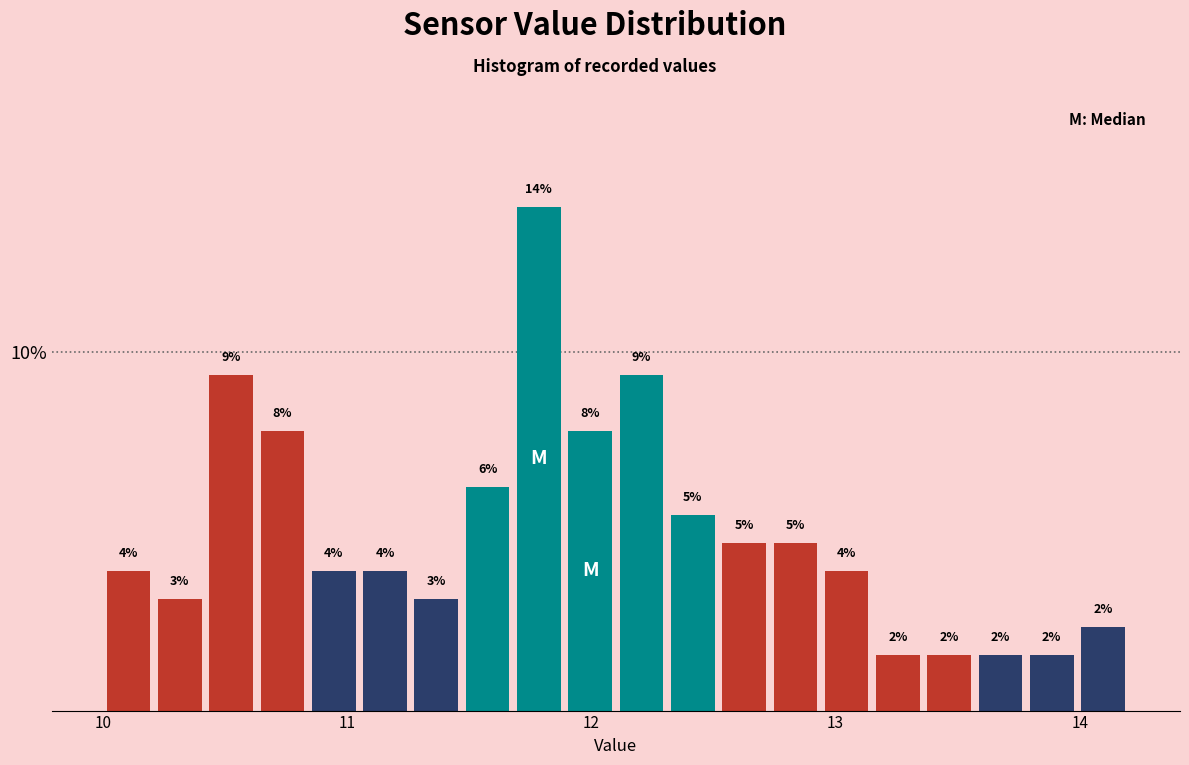

Around what value on the x-axis is the tallest bar? Give the approximate position of its centre, as read against the axis.

11.8